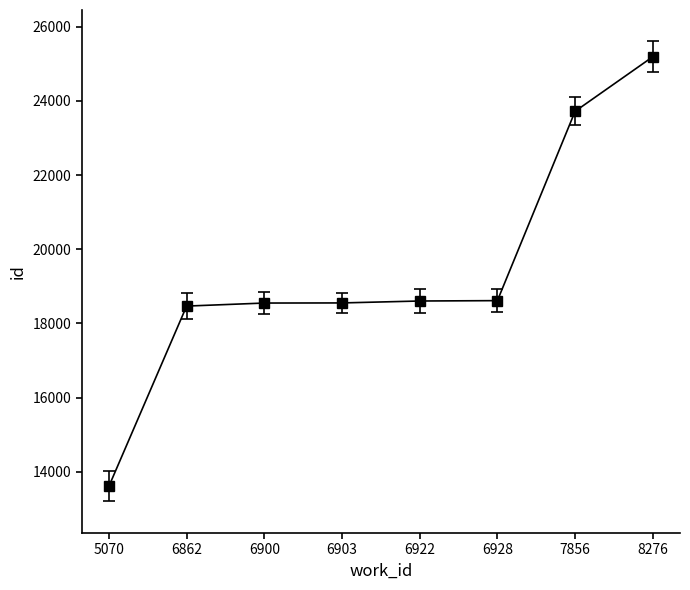

True or false: the data shows 37580 at 8276.

False